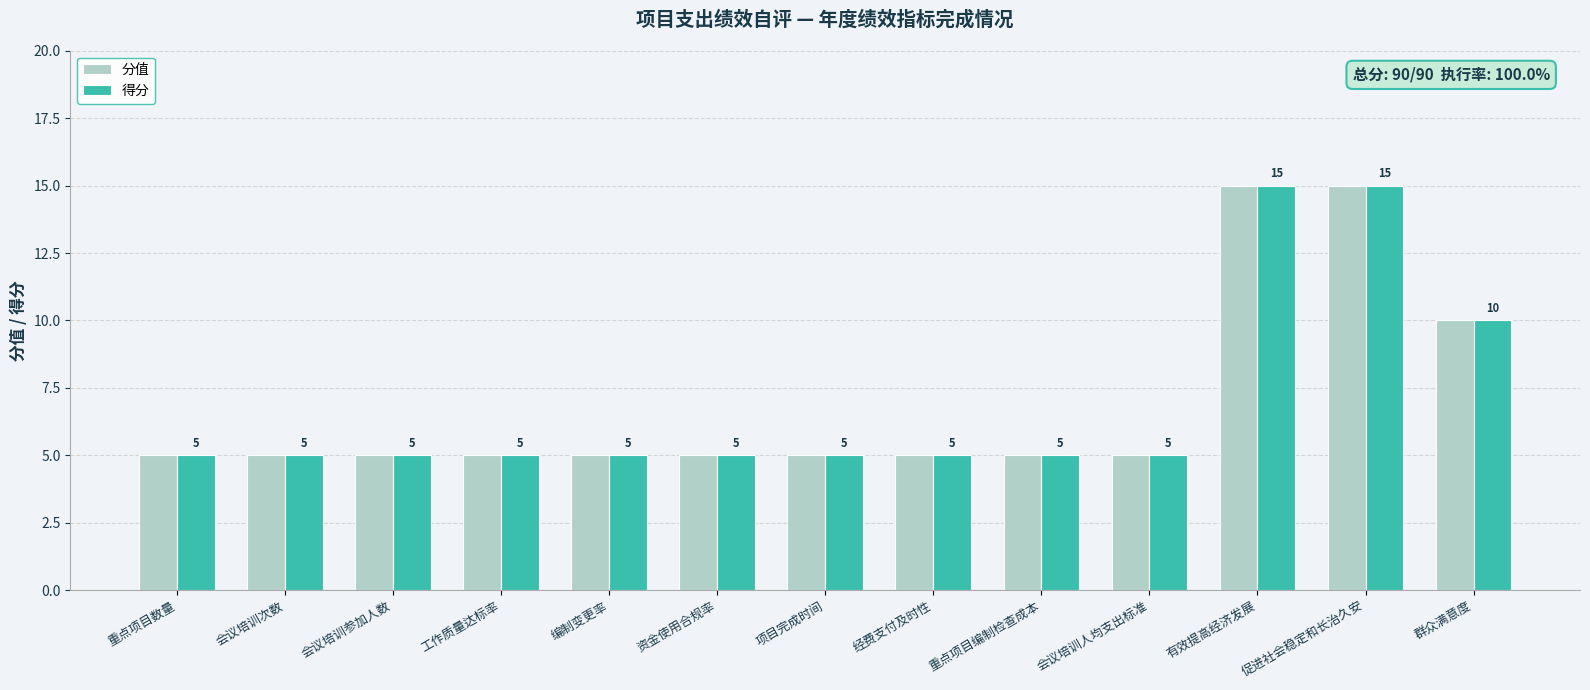

Reading left to right, extract all data points from this chart.

分值: 重点项目数量=5	会议培训次数=5	会议培训参加人数=5	工作质量达标率=5	编制变更率=5	资金使用合规率=5	项目完成时间=5	经费支付及时性=5	重点项目编制检查成本=5	会议培训人均支出标准=5	有效提高经济发展=15	促进社会稳定和长治久安=15	群众满意度=10
得分: 重点项目数量=5	会议培训次数=5	会议培训参加人数=5	工作质量达标率=5	编制变更率=5	资金使用合规率=5	项目完成时间=5	经费支付及时性=5	重点项目编制检查成本=5	会议培训人均支出标准=5	有效提高经济发展=15	促进社会稳定和长治久安=15	群众满意度=10